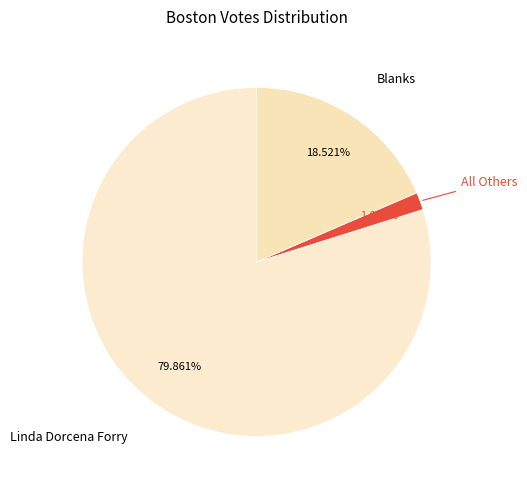

Which slice is the smallest?

All Others